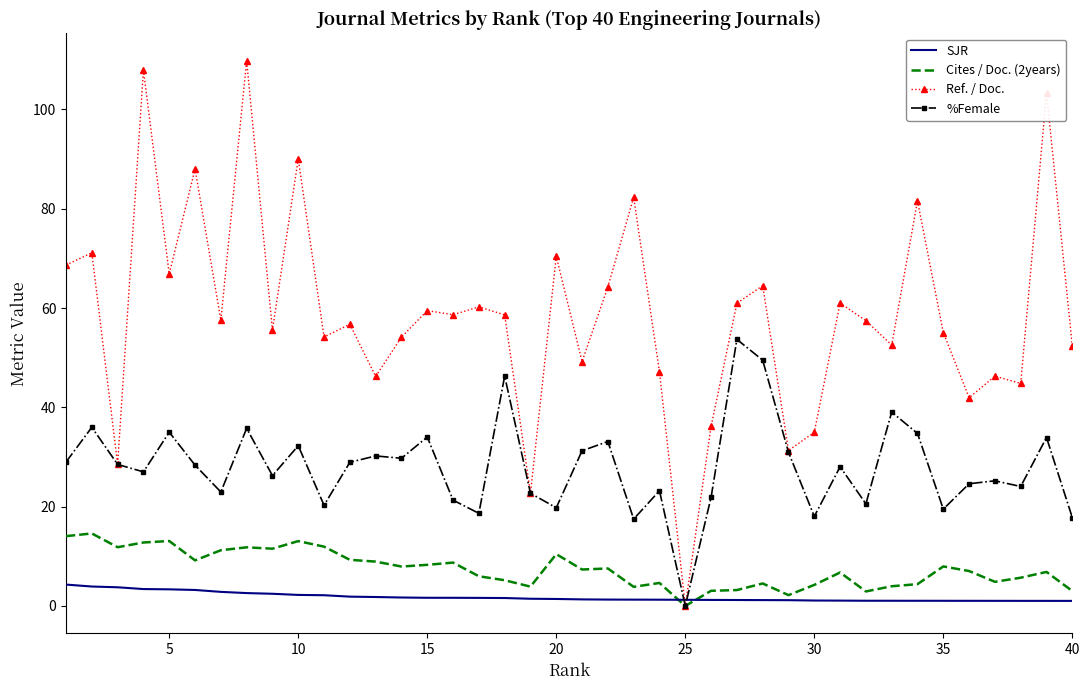

What is the greatest value displayed?

109.8